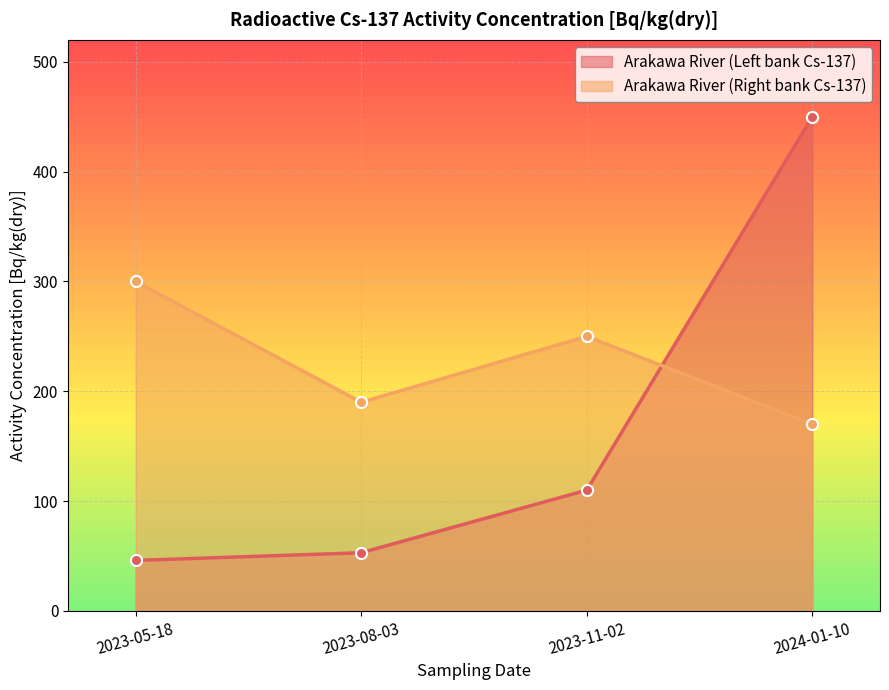

Where is the first local maximum for Arakawa River (Right bank Cs-137)?

2023-11-02